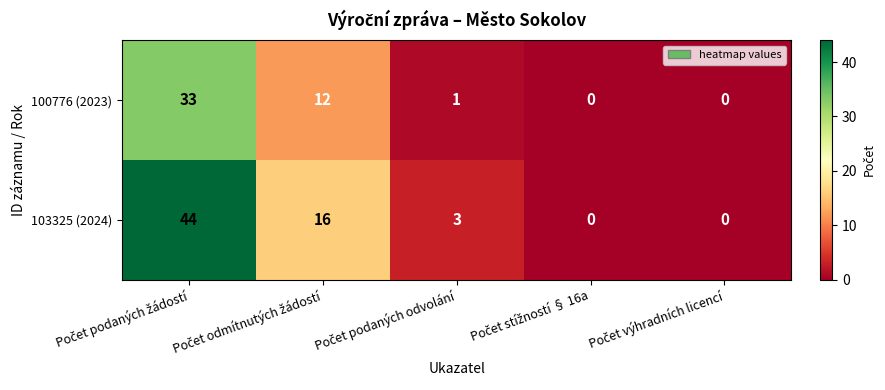

What is the sum of all 100776 (2023) values?

46